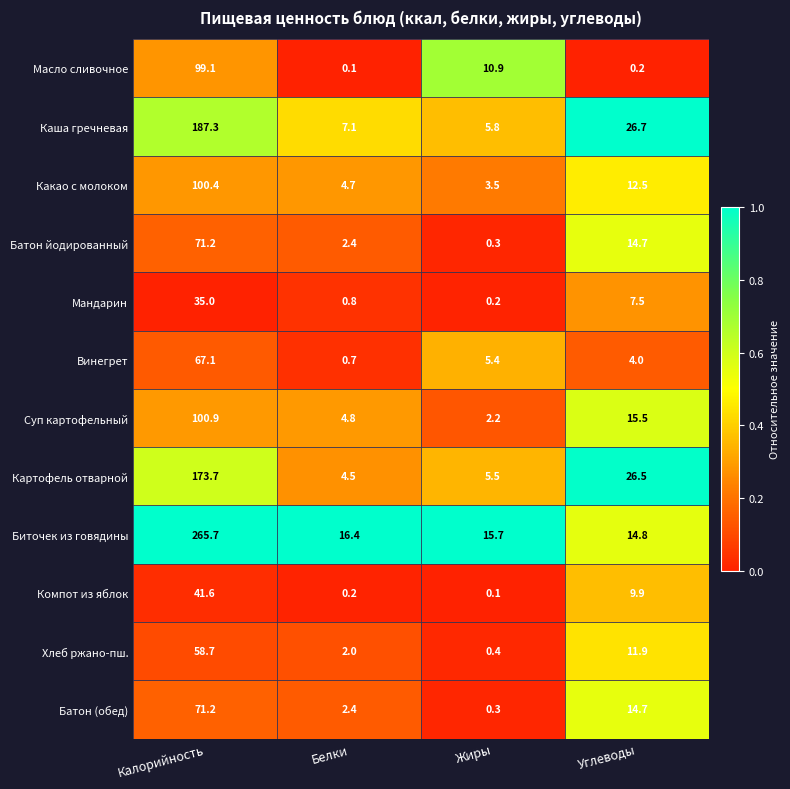

At which category is the sum across all series the highest?

Калорийность